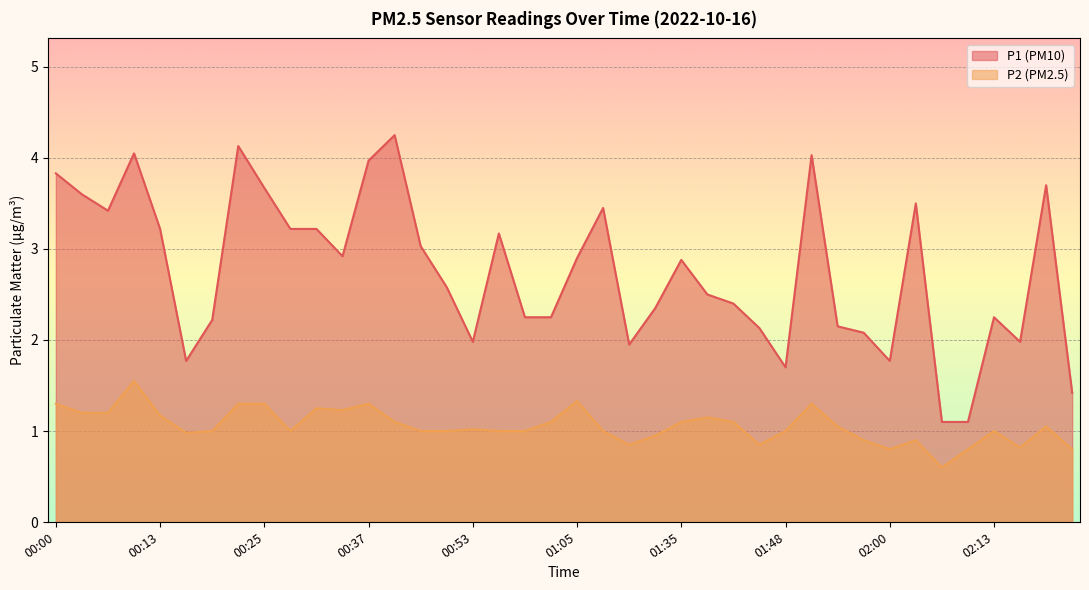

The value of P1 at 02:19 is 3.7. True or false?

True